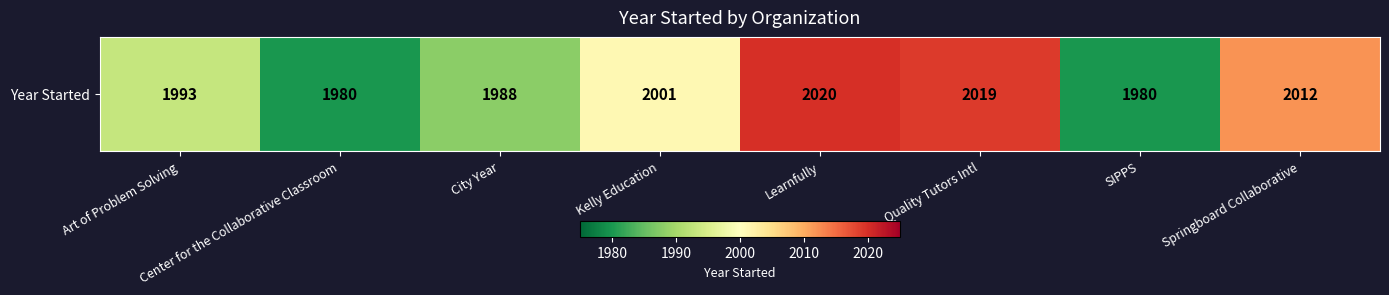

At which label is the value closest to 2000?

Kelly Education